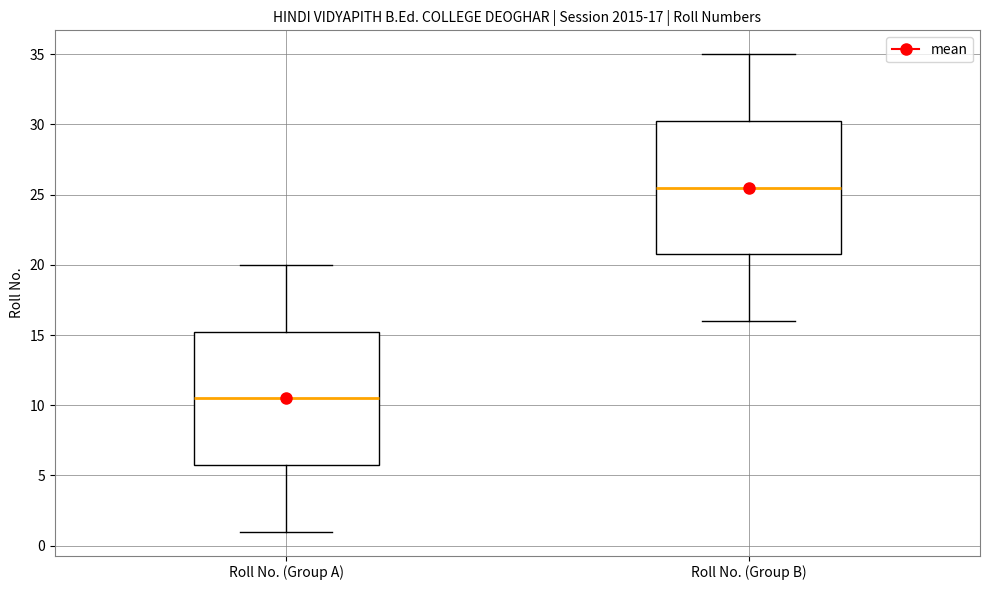

Which box's median line is the highest?

Roll No. (Group B)